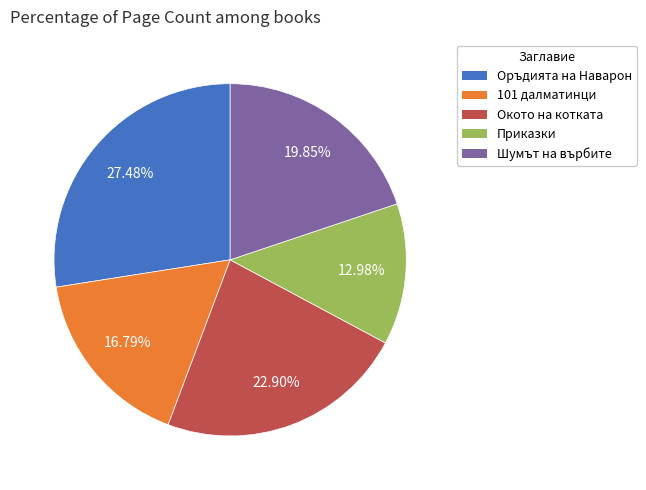

What percentage is the Оръдията на Наварон slice, to the nearest percent?

27%